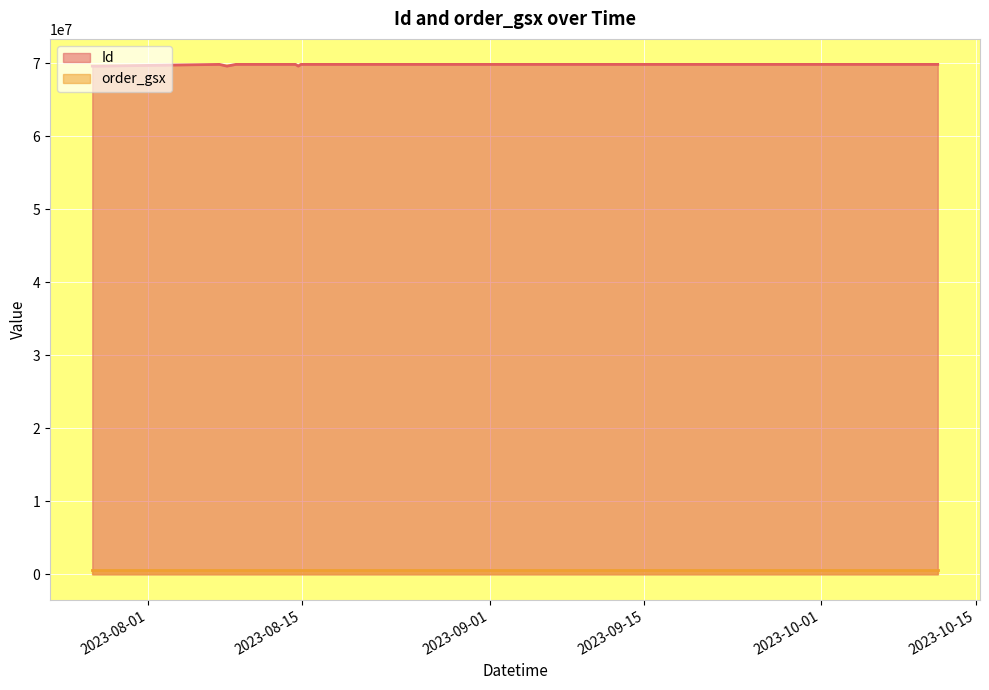

Which series has the largest total across all categories?

Id